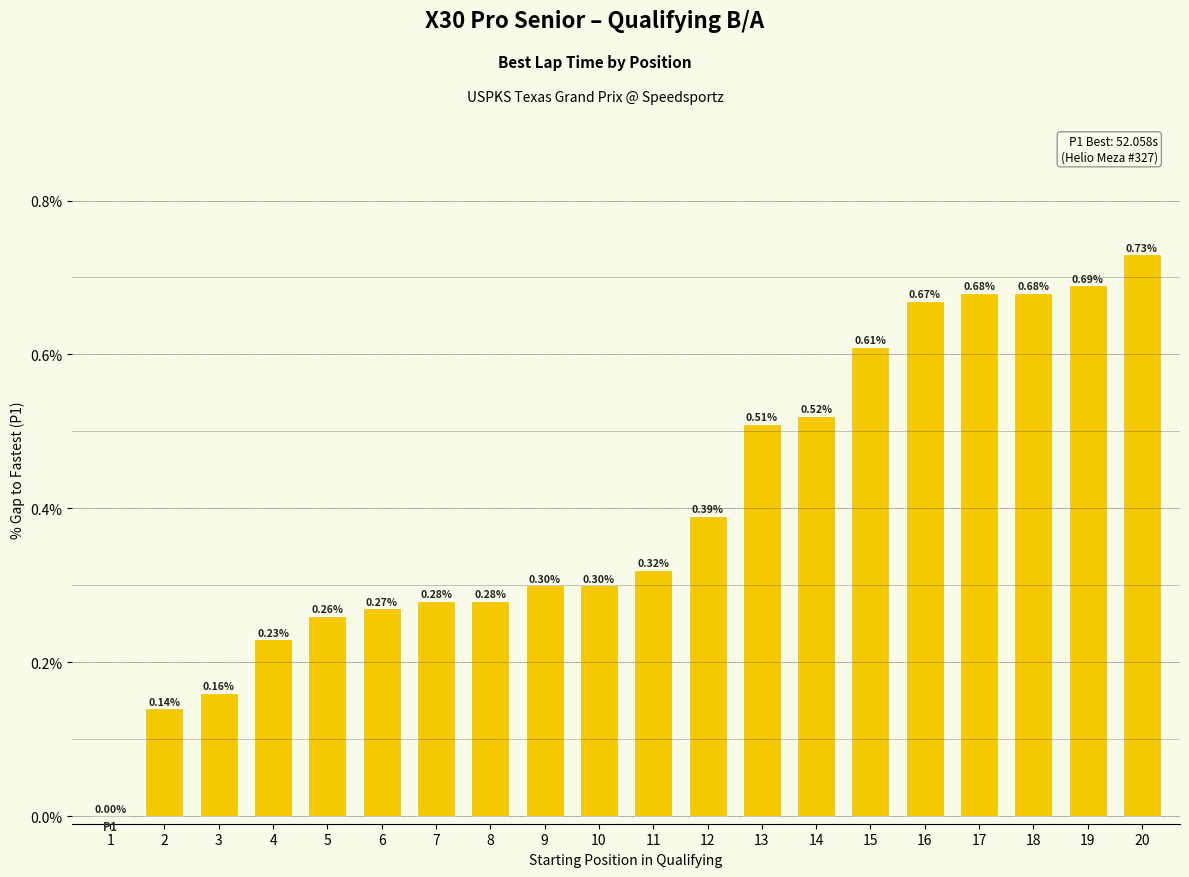

What is the change in value from 12 to 20?

+0.3